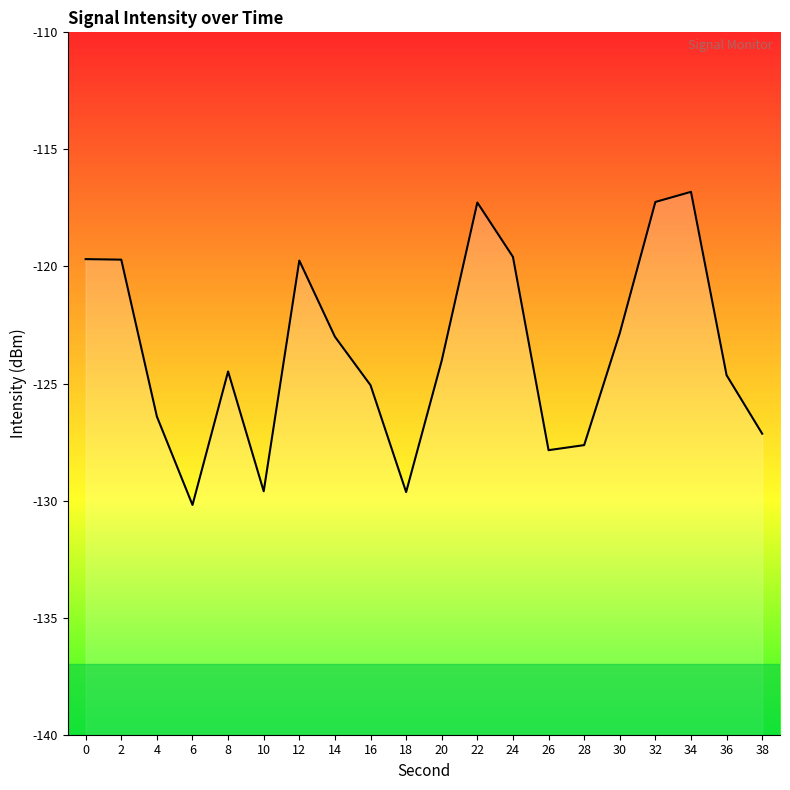

Does the chart have visible grid lines?

No